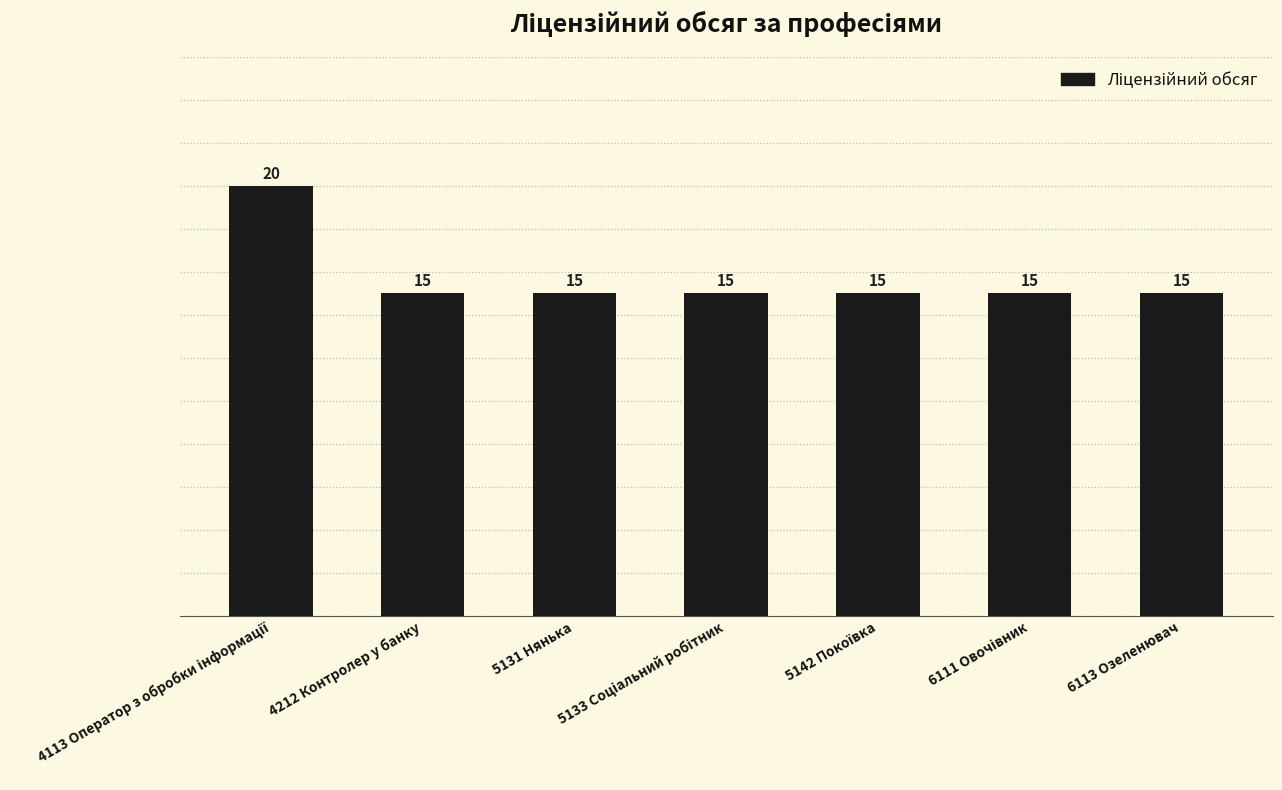

Are the bars horizontal?

No